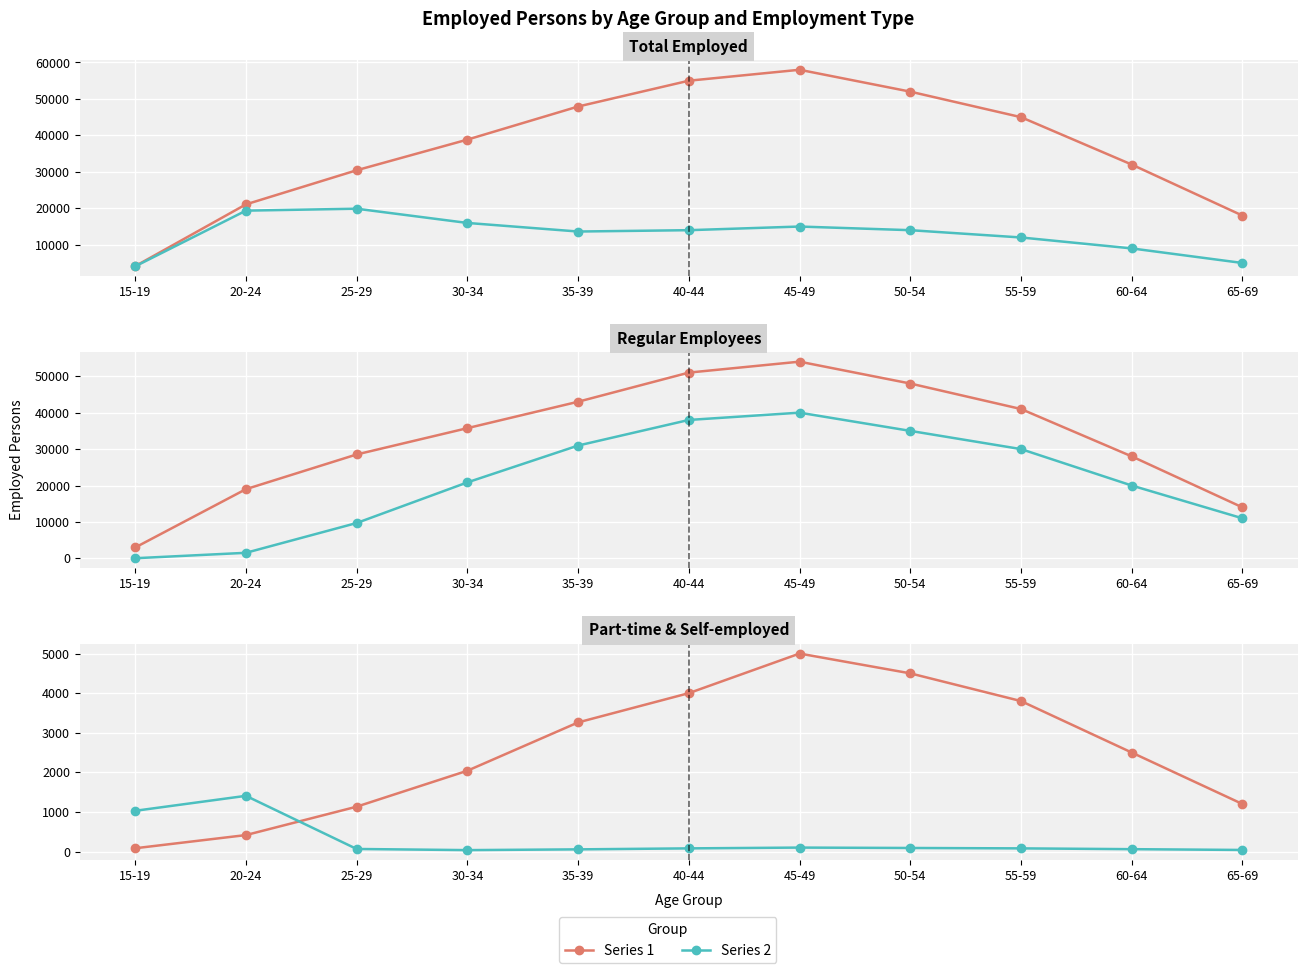

Between 20-24 and 50-54, which series saw the biggest shift?

Series 1